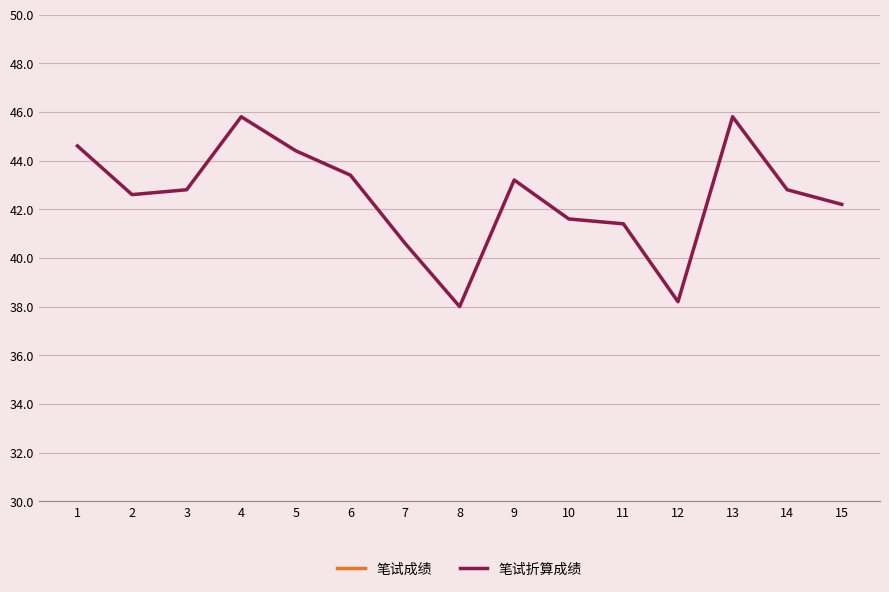

True or false: 笔试成绩 and 笔试折算成绩 cross at least once.

False